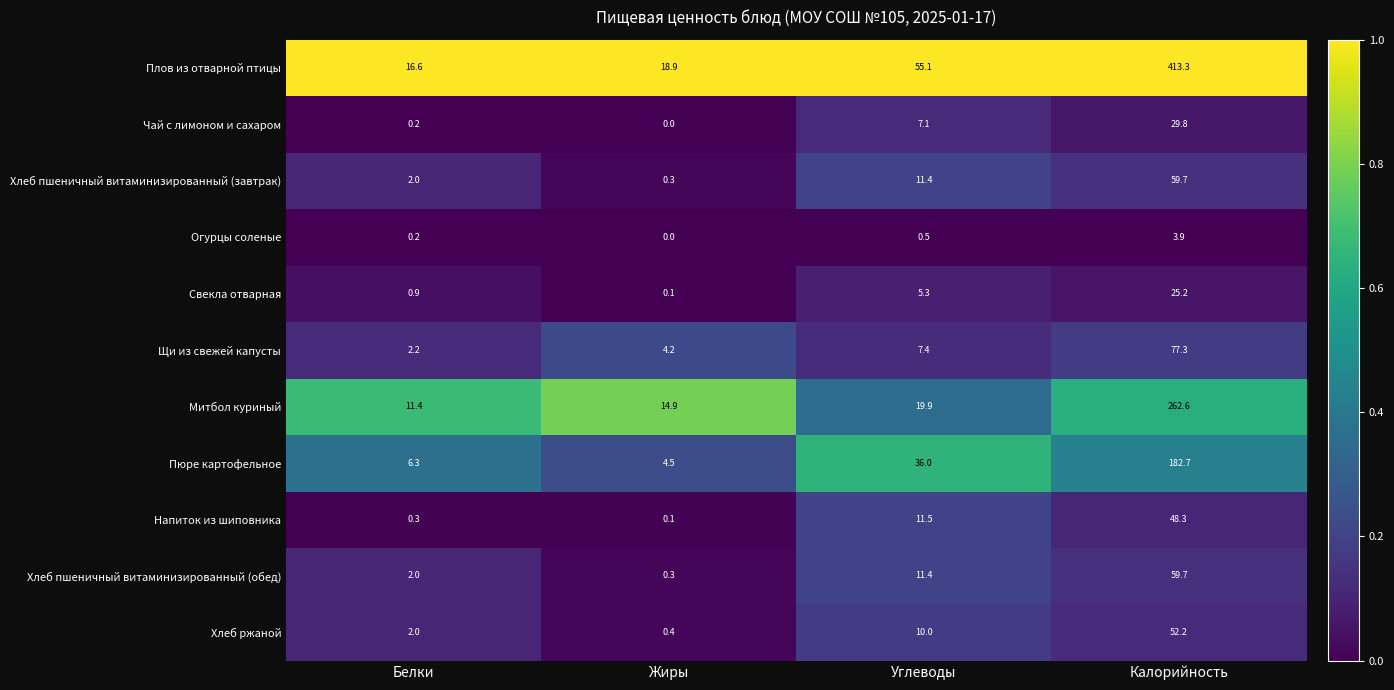

What is the difference between the second highest and second lowest values in the Щи из свежей капусты series?

3.2